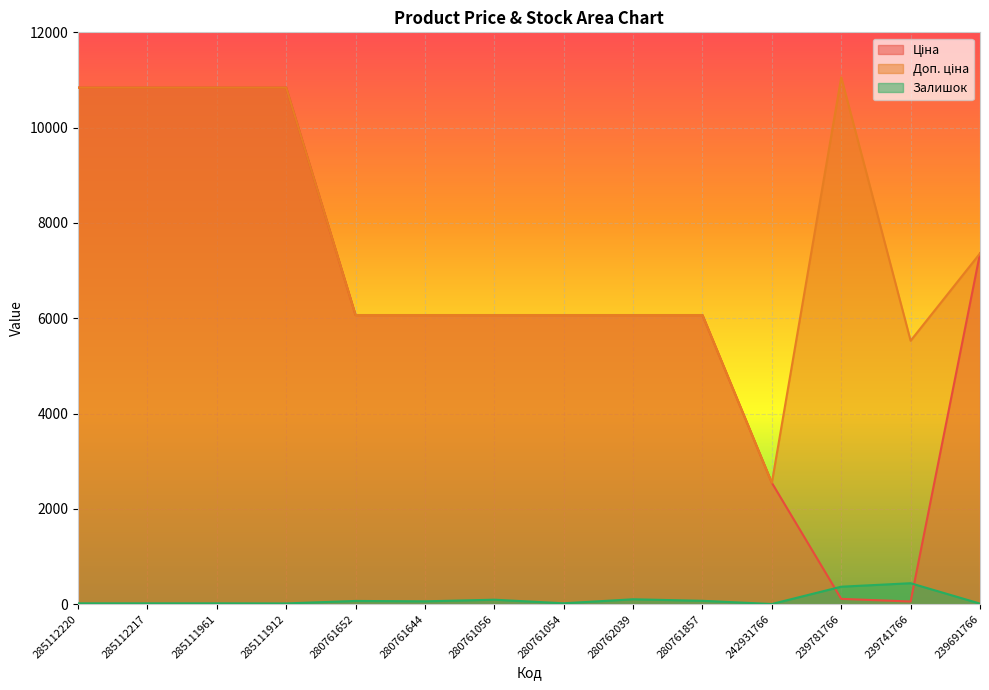

Which series has the largest total across all categories?

Доп. ціна